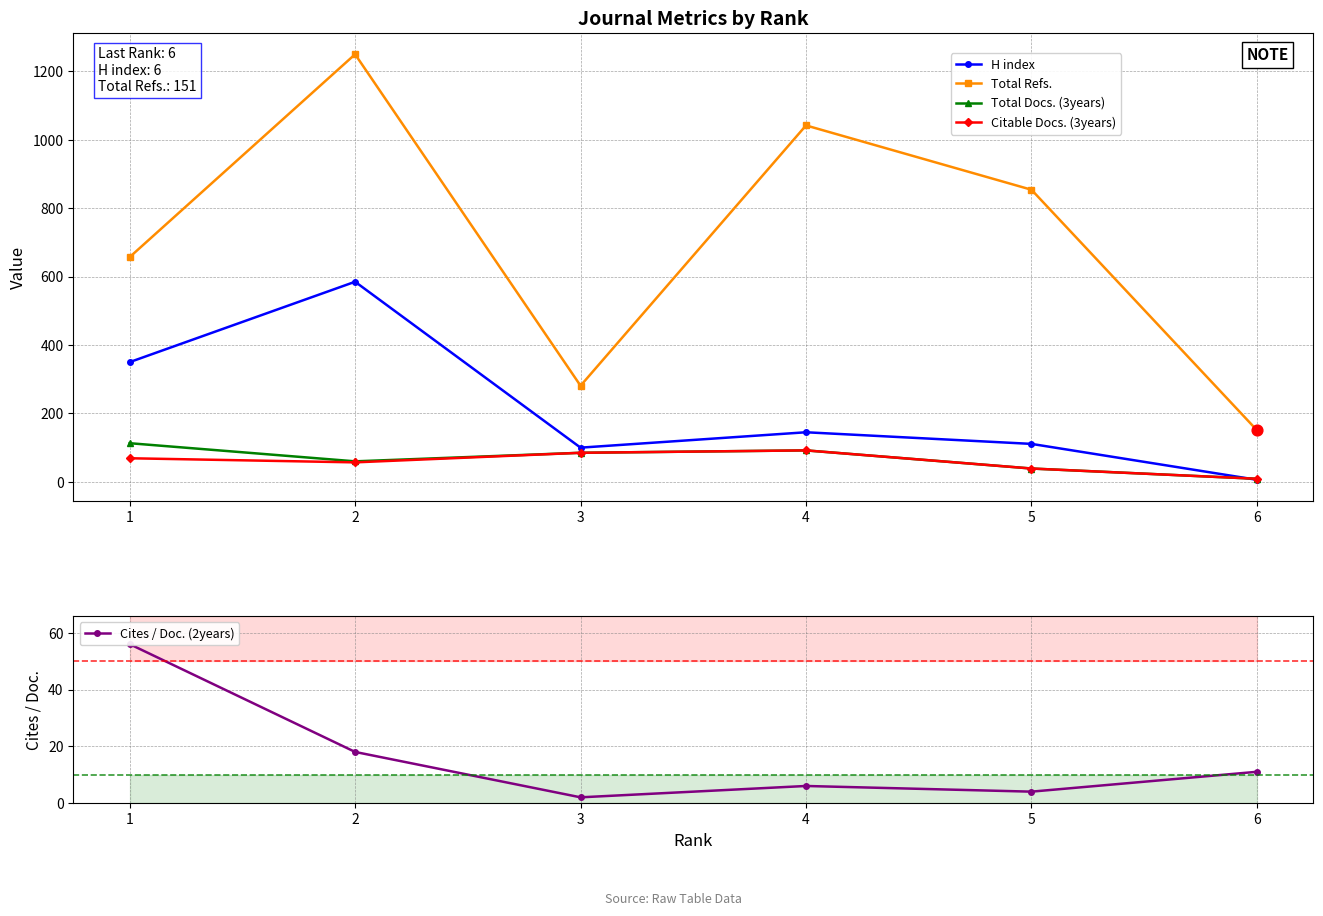

Which series has the largest total across all categories?

Total Refs.